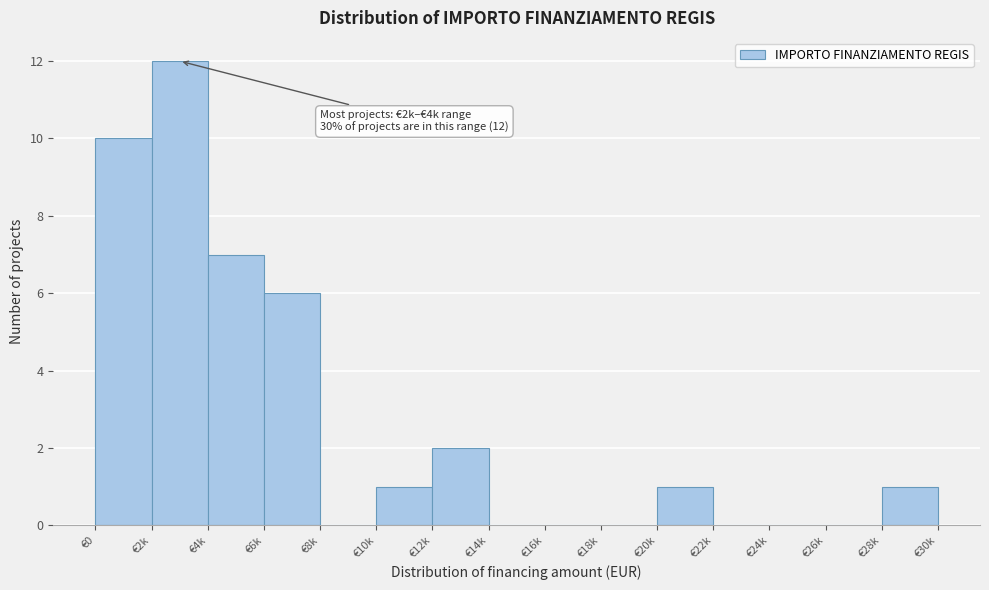

Reading left to right, what are all the values shown in this chart?

€0=10	€2k=12	€4k=7	€6k=6	€8k=0	€10k=1	€12k=2	€14k=0	€16k=0	€18k=0	€20k=1	€22k=0	€24k=0	€26k=0	€28k=1